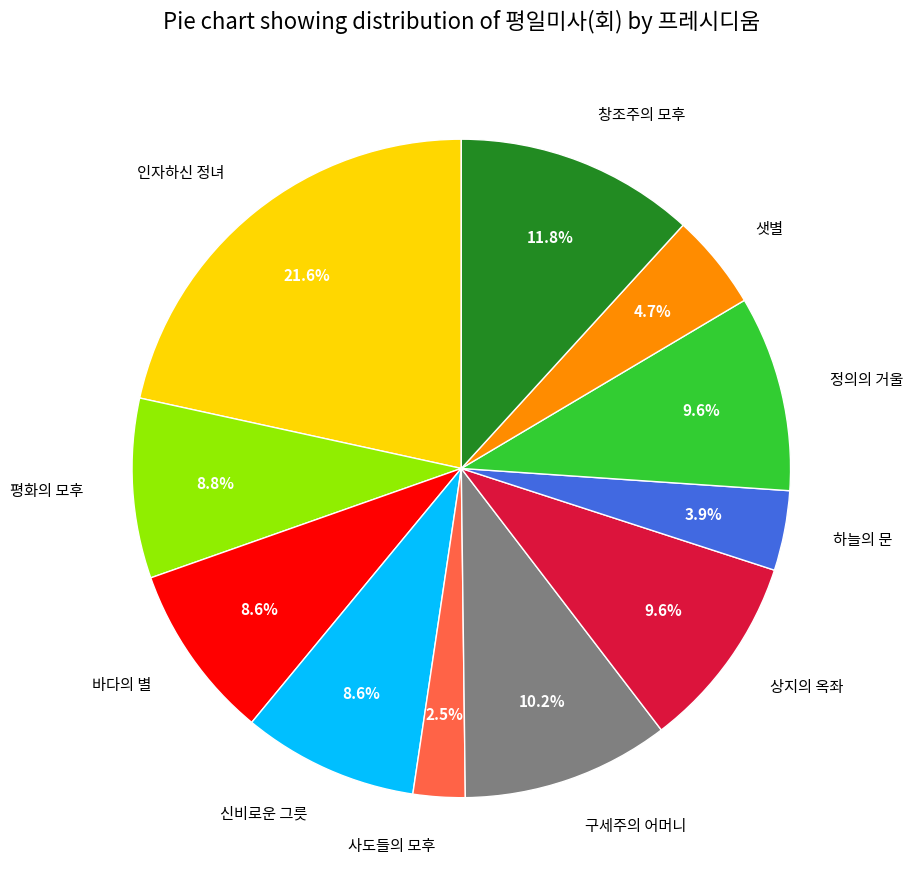

How many segments does this pie chart have?

11